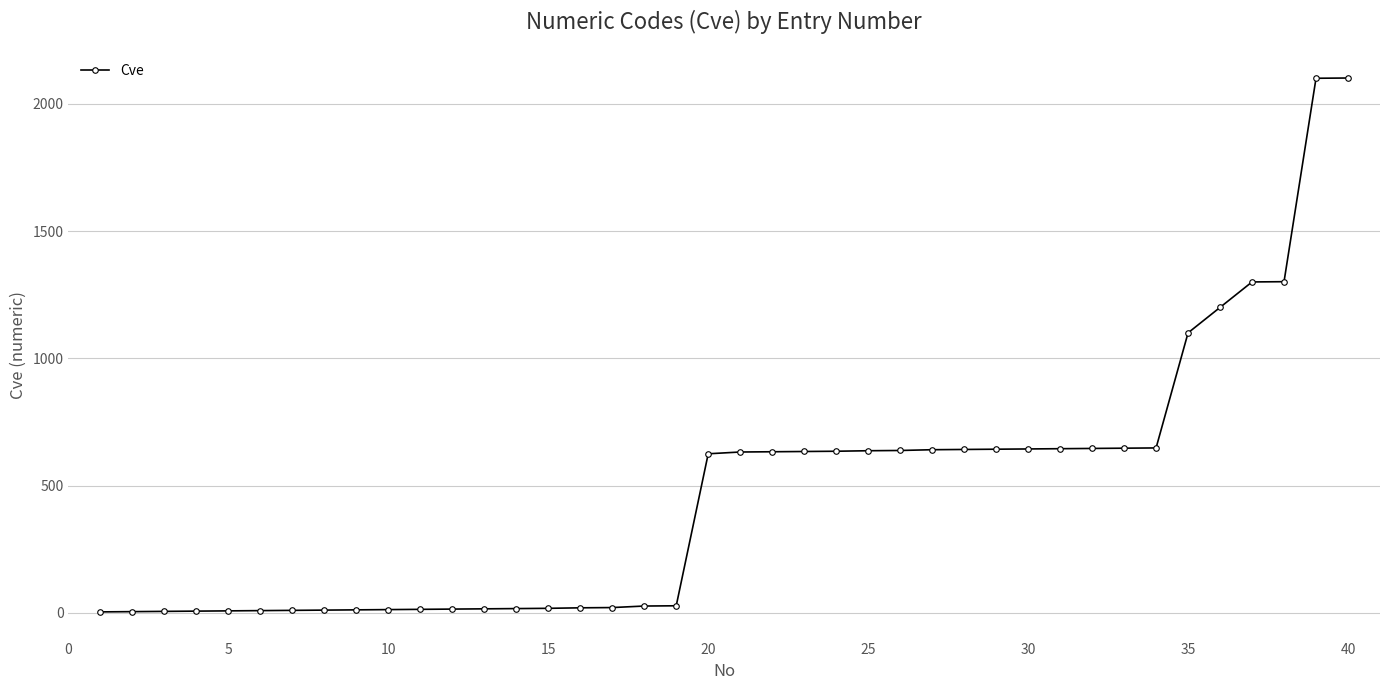

What is the maximum value shown in the chart?

2101